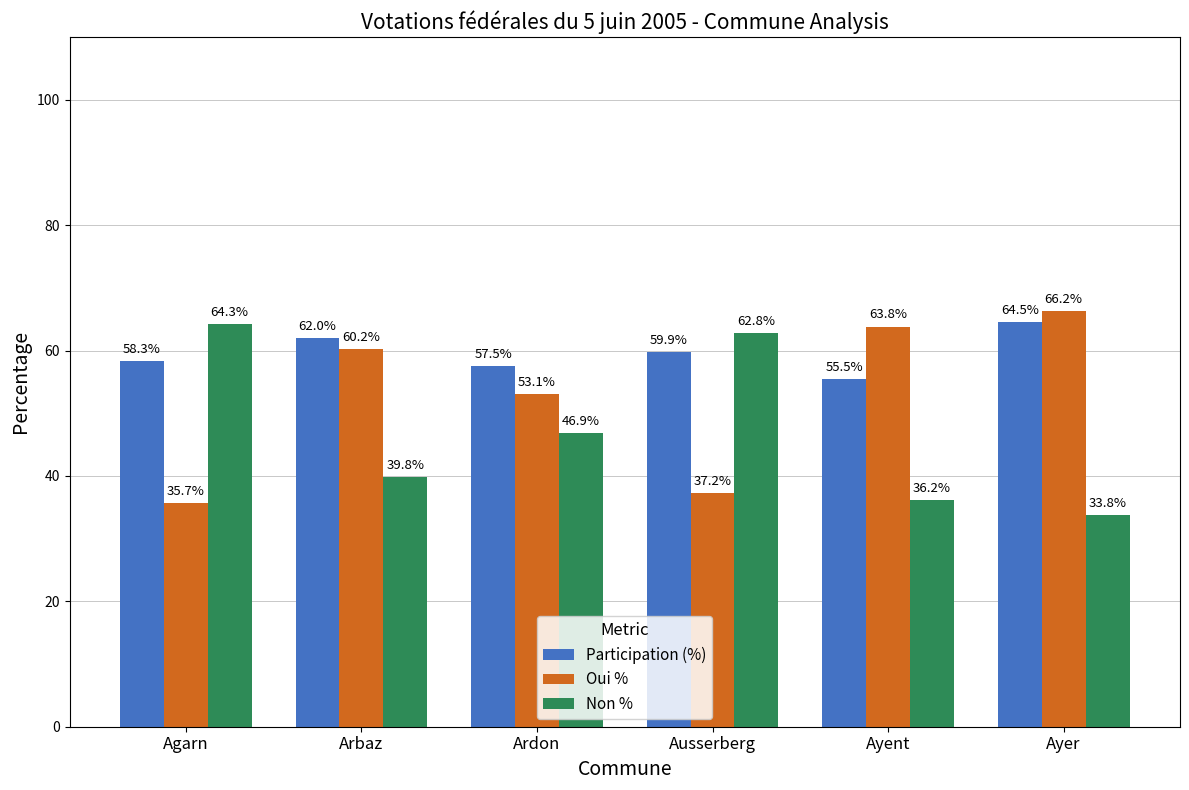

The value of Participation (%) at Ayer is 64.5. True or false?

True